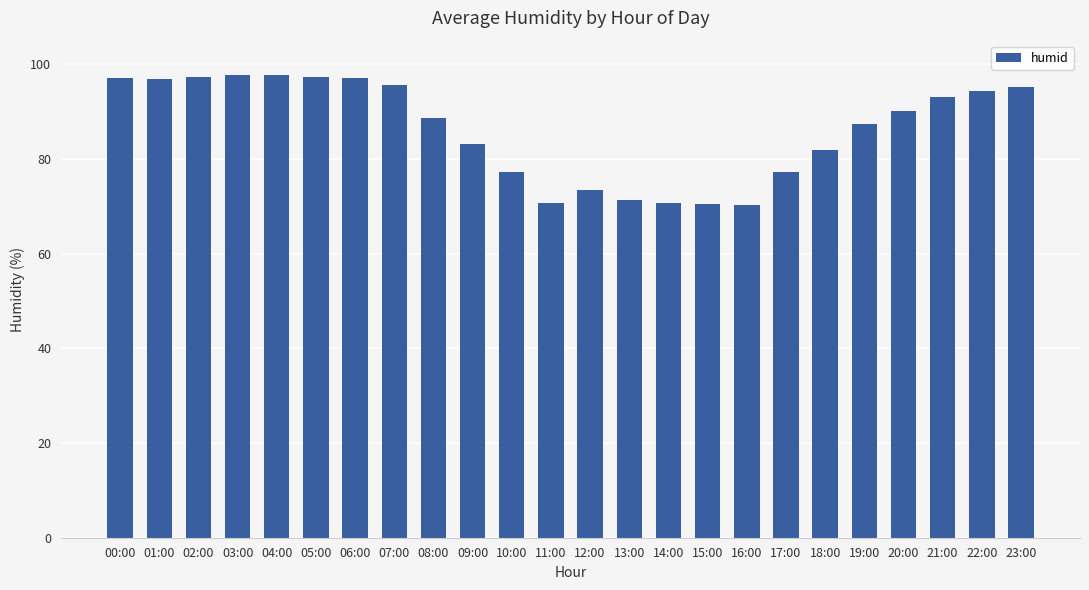

What is the sum of the values at 00:00 and 20:00?

187.3